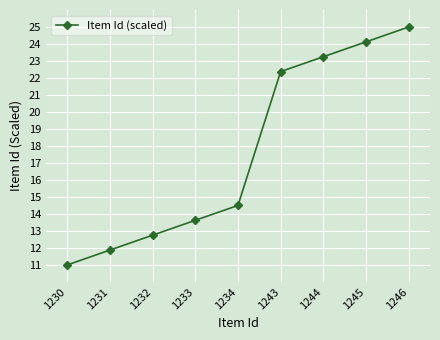

List the labels in order of value, smallest first.

1230, 1231, 1232, 1233, 1234, 1243, 1244, 1245, 1246